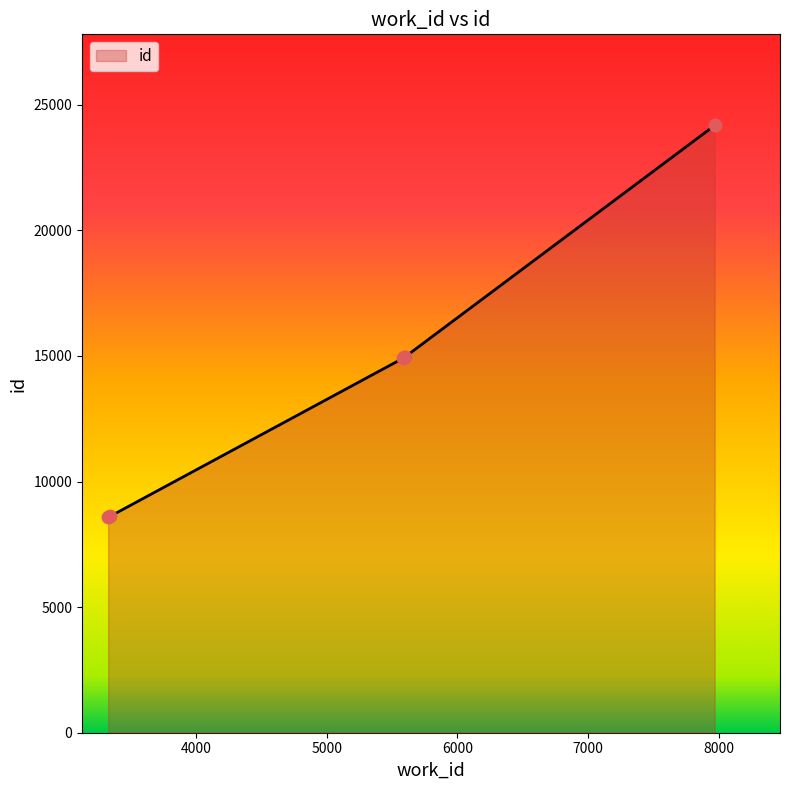

What is the sum of all values?

86225